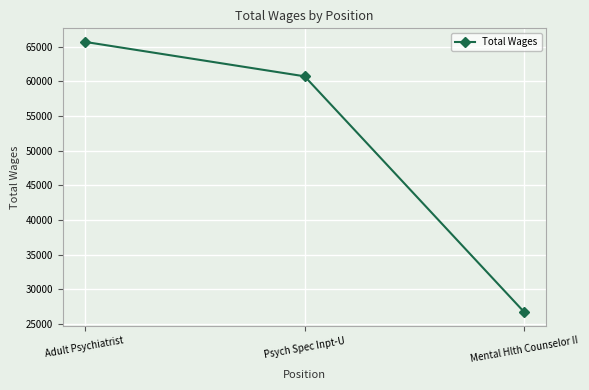

Reading left to right, extract all data points from this chart.

65678	60710	26683